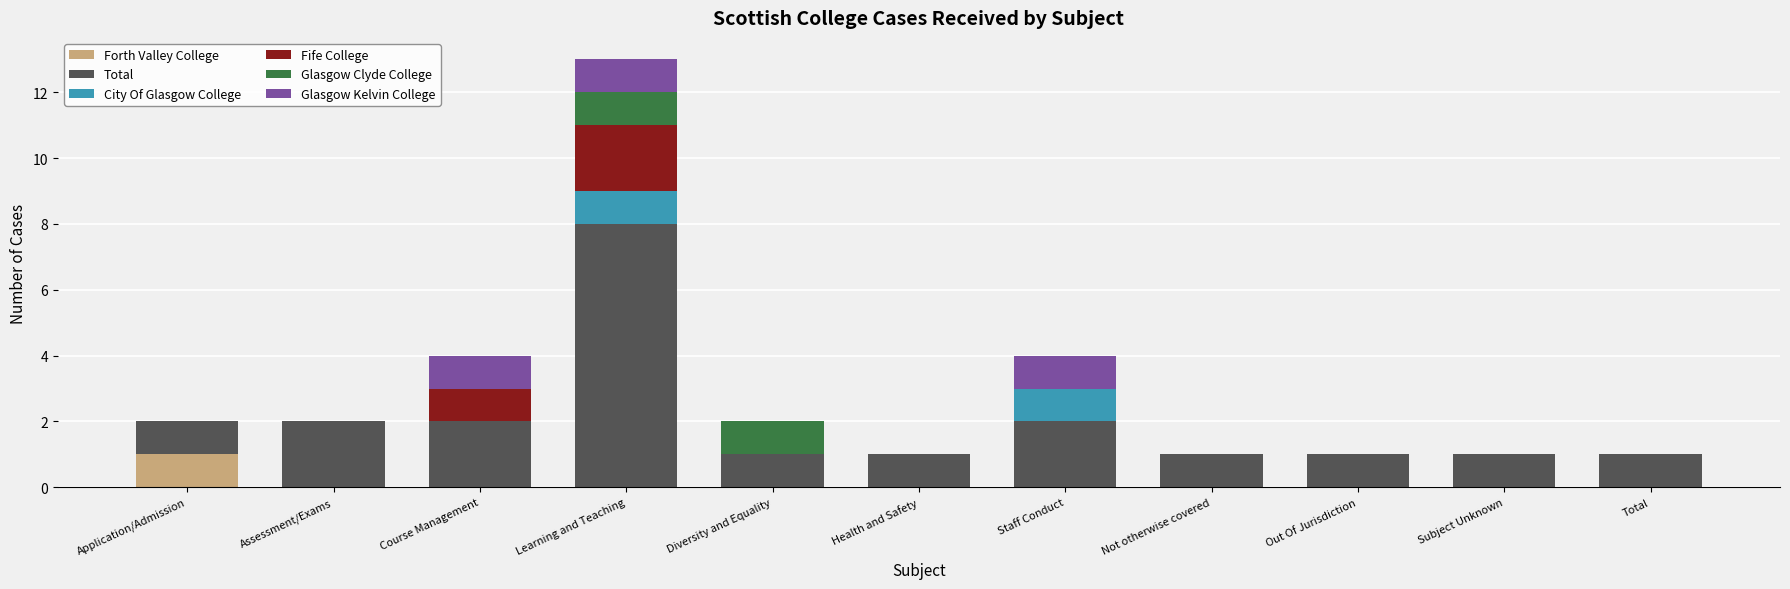

At which label does Forth Valley College reach its peak?

Application/Admission